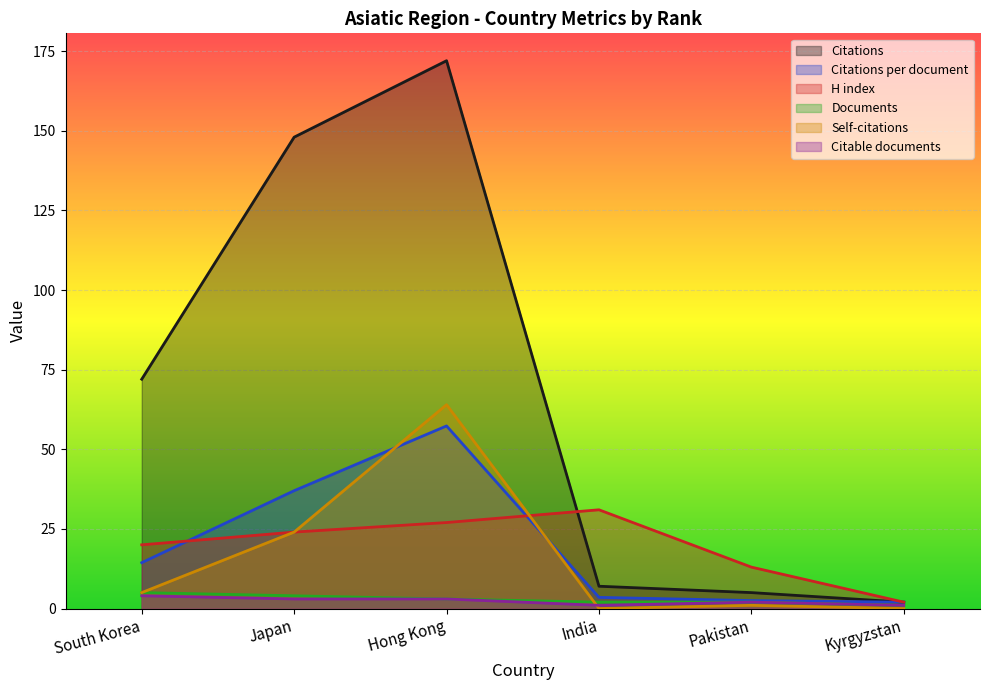

At which label does Self-citations first exceed 5?

Japan